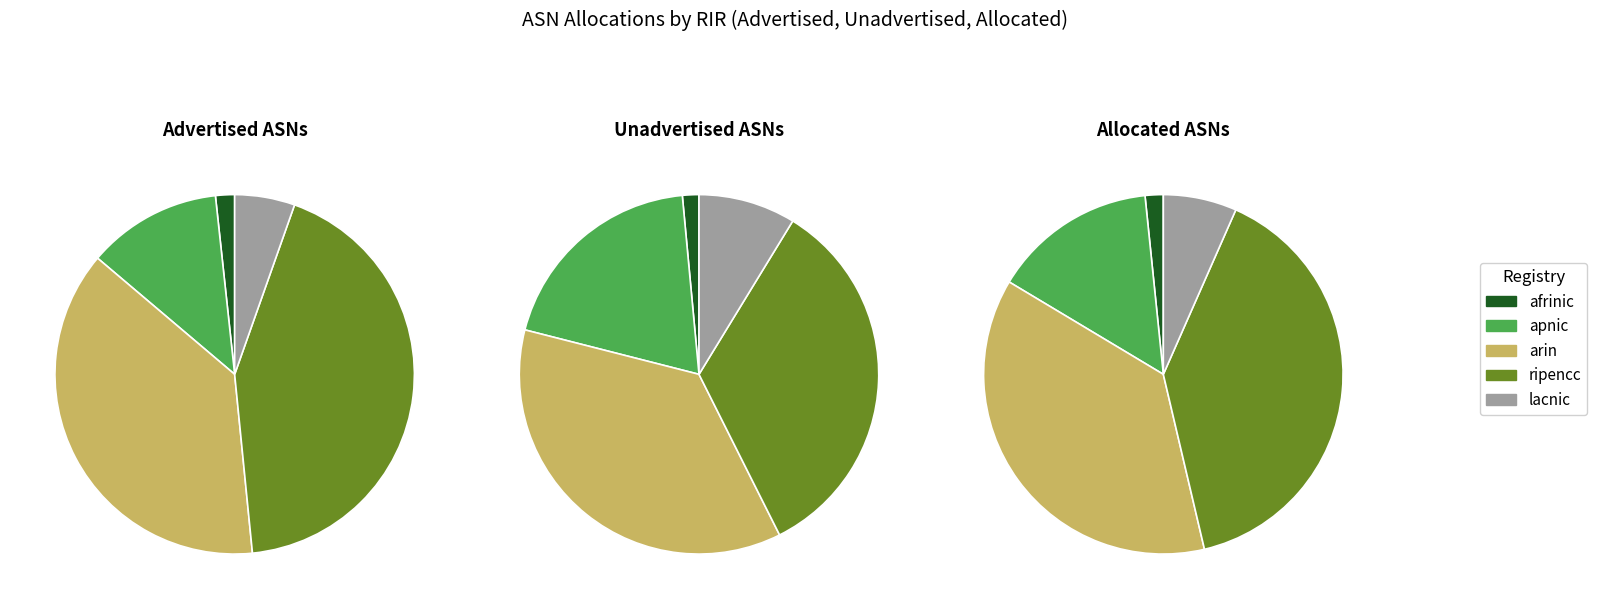

Count the number of slices in the pie.

5